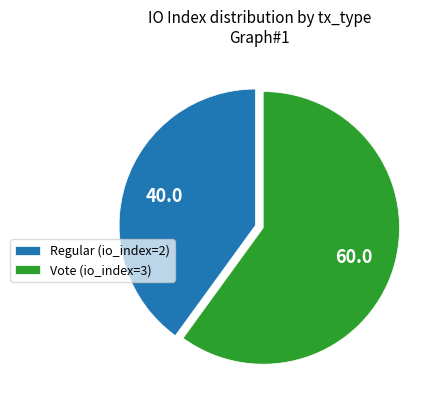

Which has a higher value, Regular (io_index=2) or Vote (io_index=3)?

Vote (io_index=3)